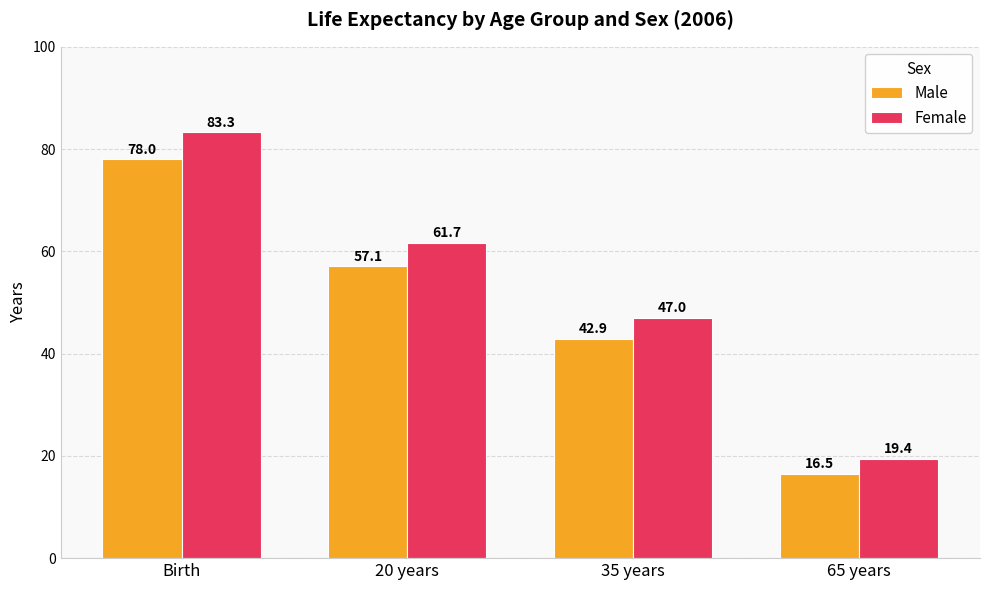

What is the sum of all Male values?

194.5